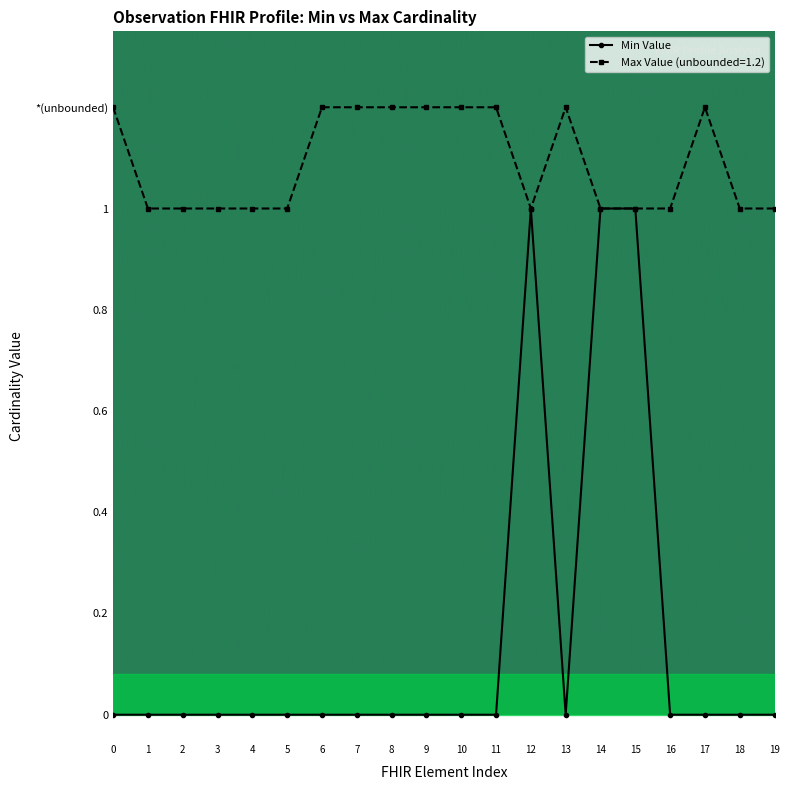

What are all the series names shown in the legend?

Min Value, Max Value (unbounded=1.2)